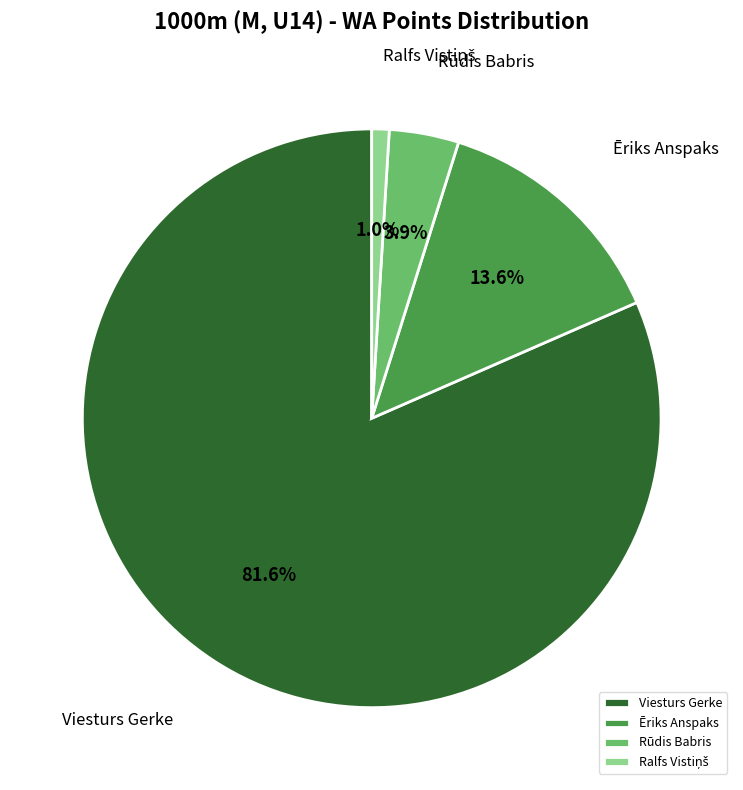

Which category has the biggest portion of the pie?

Viesturs Gerke